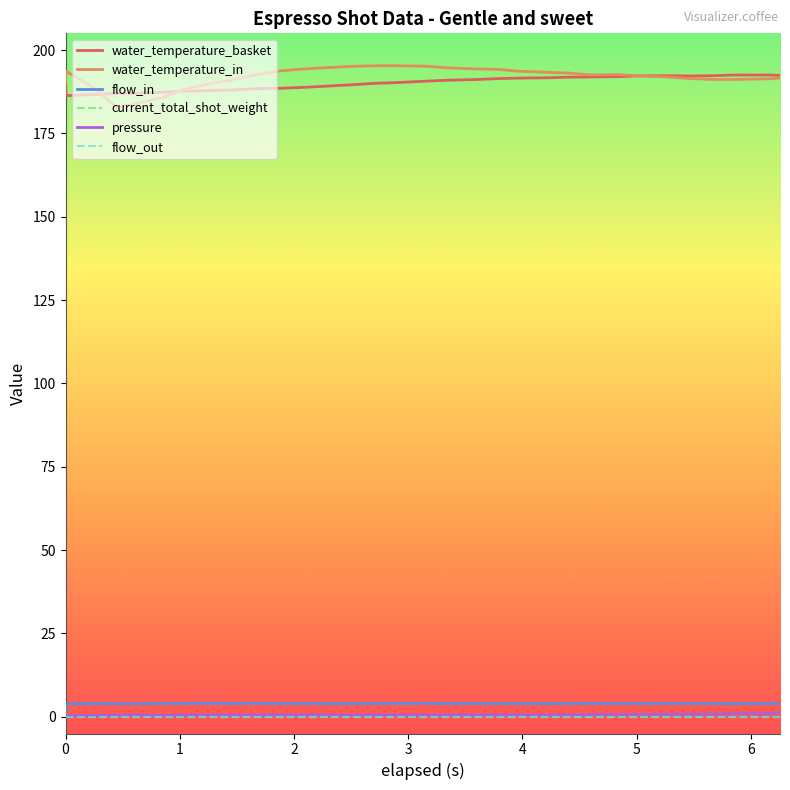

Does the chart display data point markers on the line(s)?

No